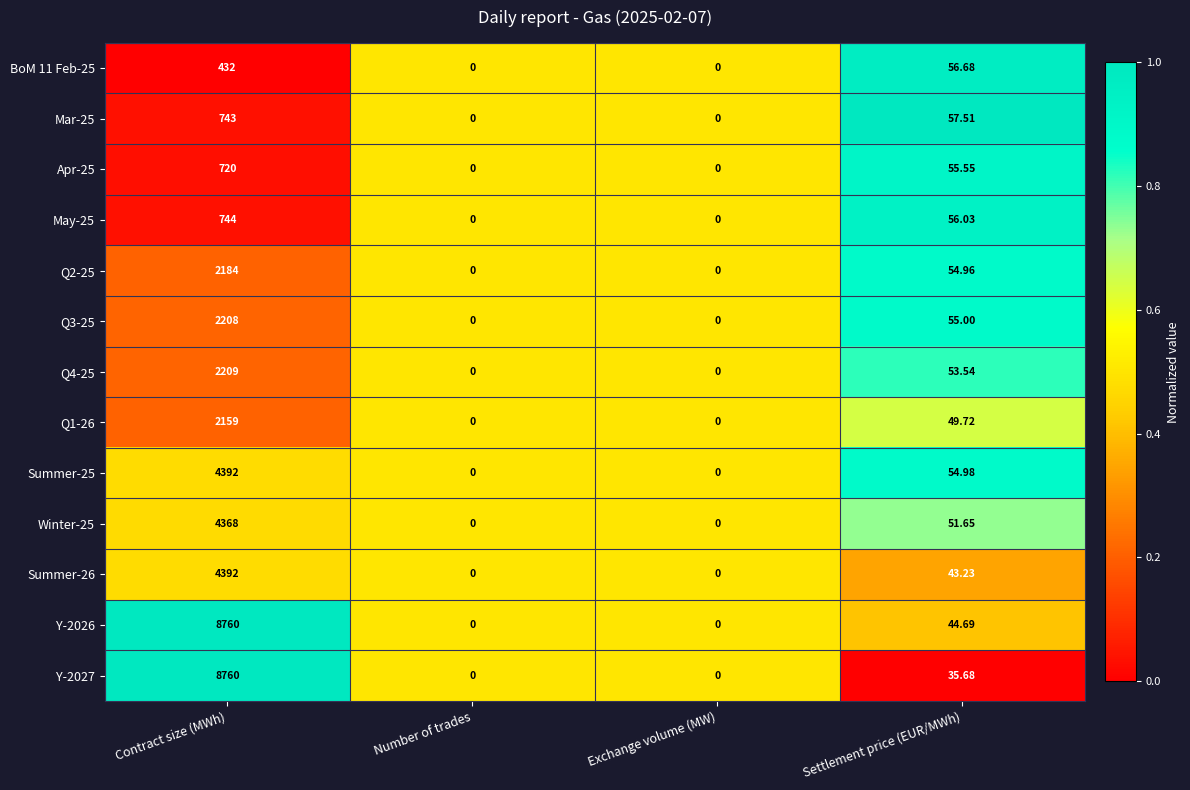

At which label does Y-2026 first exceed 44?

Contract size (MWh)